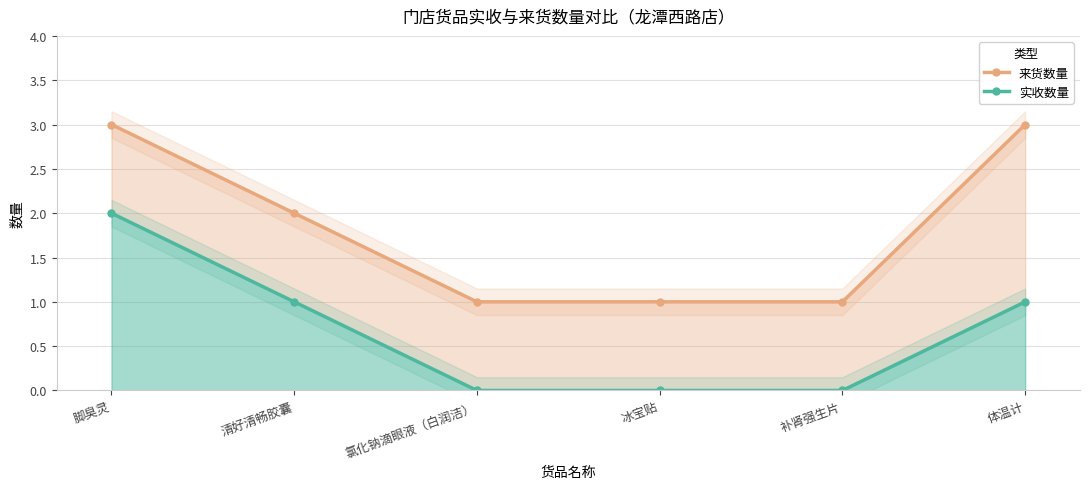

At which category is the sum across all series the highest?

脚臭灵